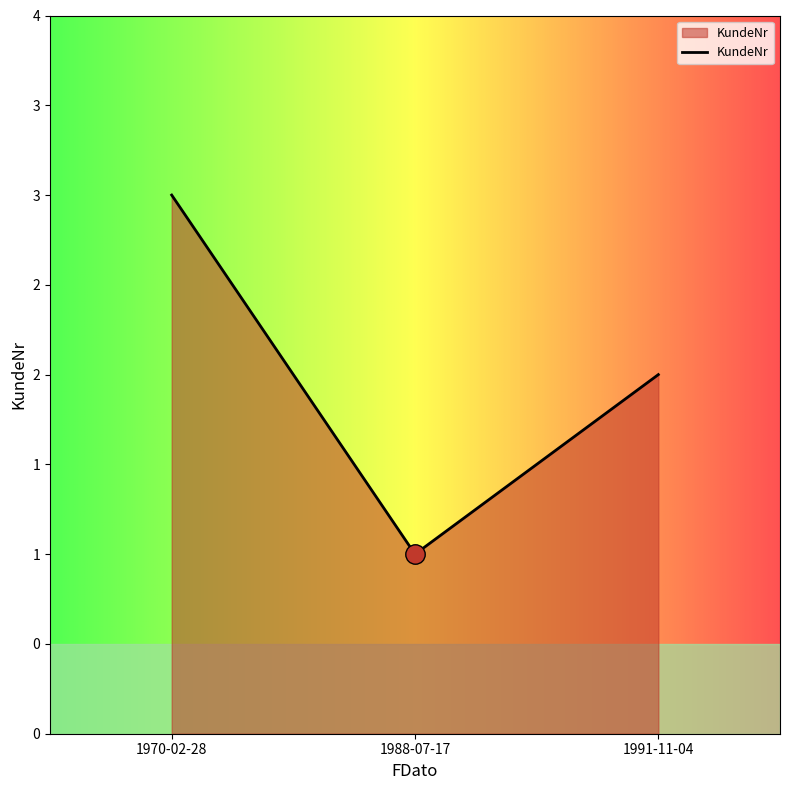

List the labels in order of value, smallest first.

1988-07-17, 1991-11-04, 1970-02-28